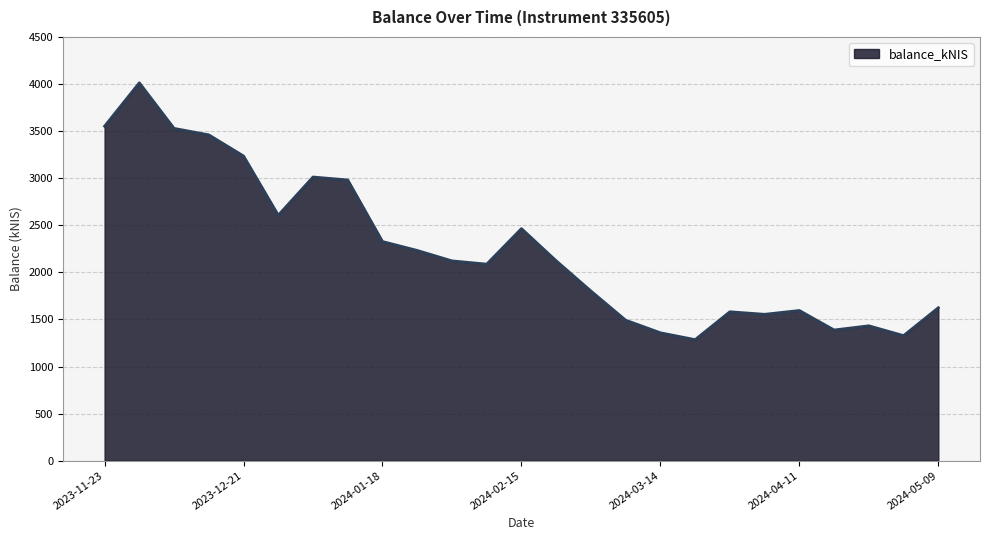

What is the difference between the maximum and minimum values?

2727.3